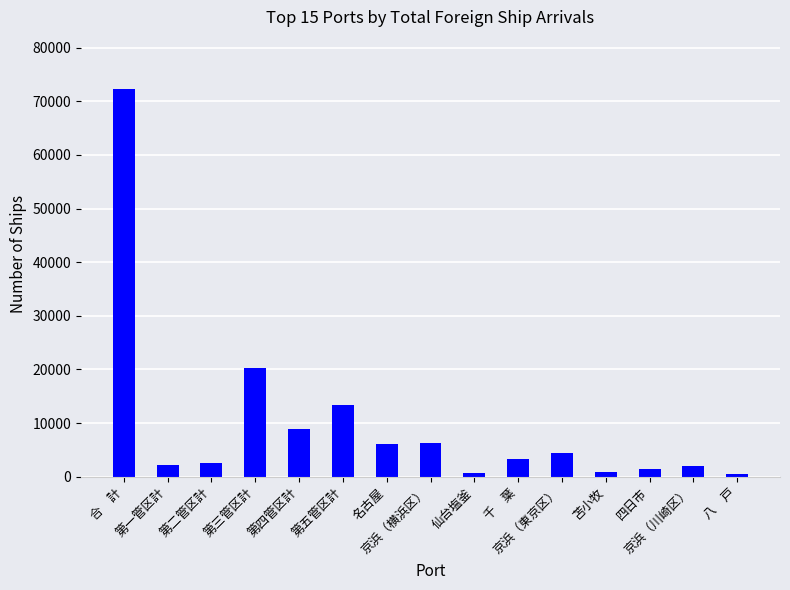

What is the label of the 12th bar from the left?

苫小牧